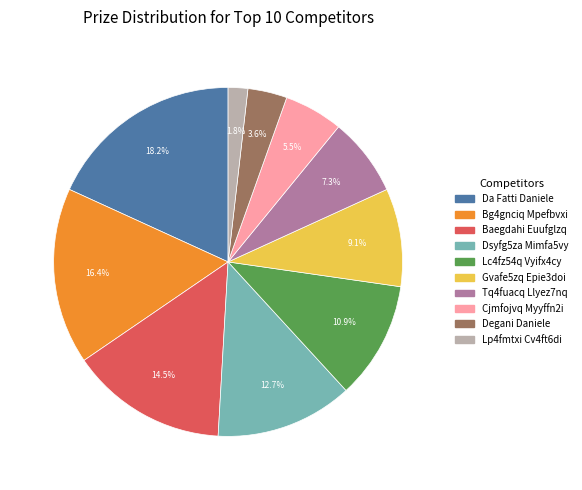

Does any single category account for the majority?

No